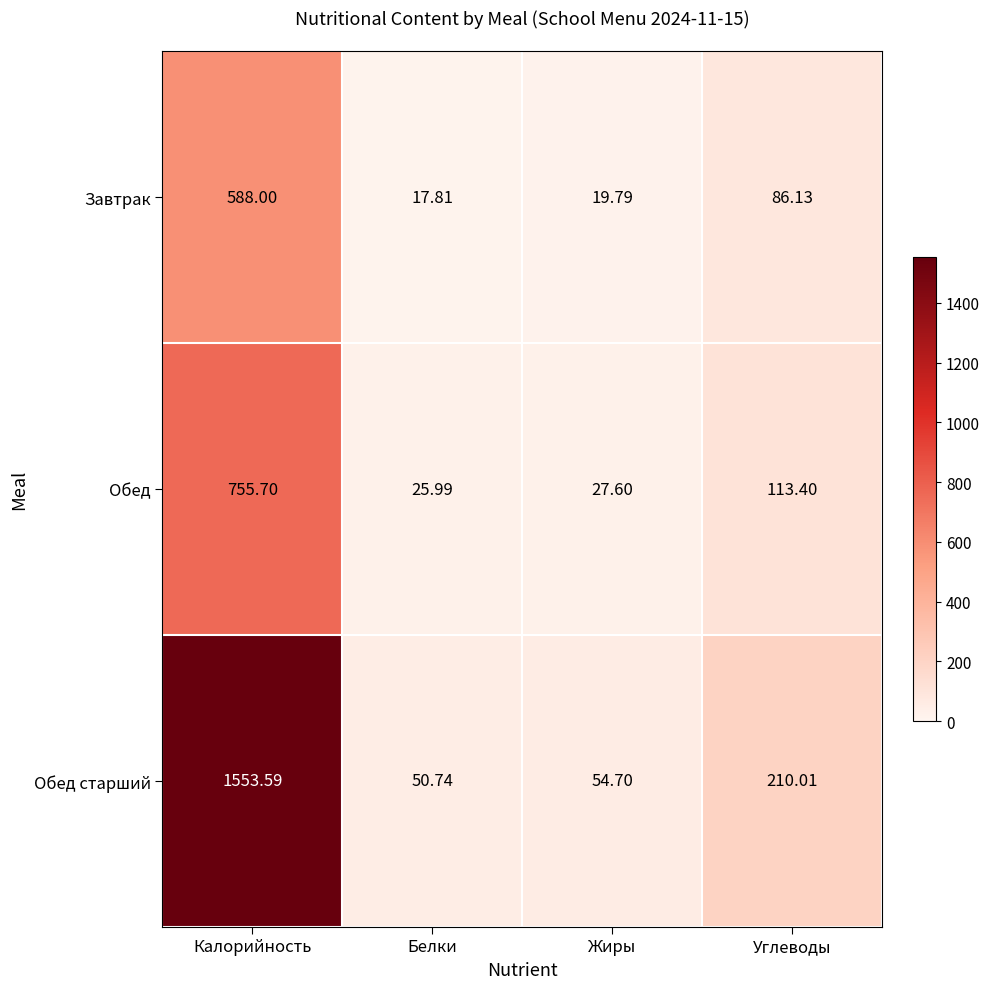

Which series has the widest spread of values?

Обед старший